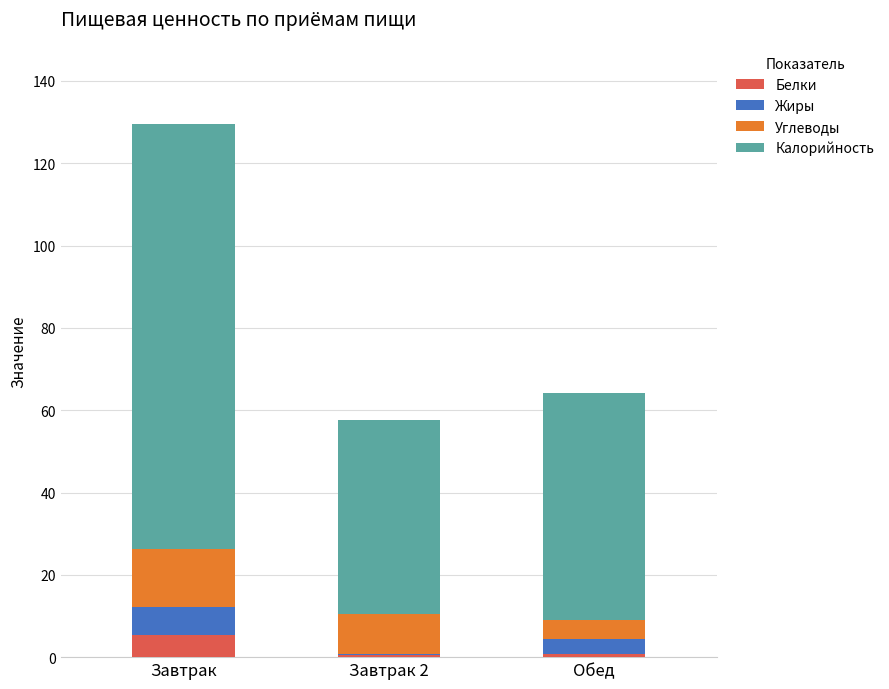

Count the number of categories in the chart.

3